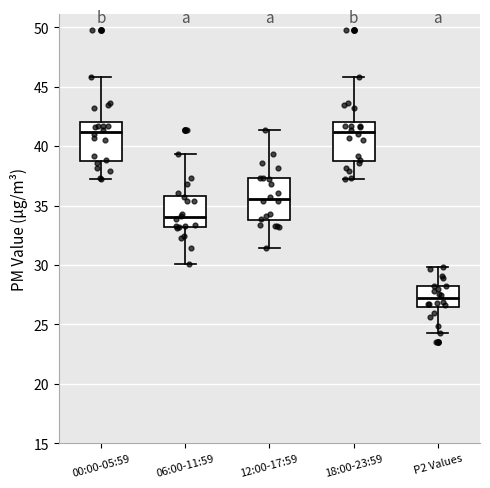

Where is the upper edge of the box for 18:00-23:59 on the y-axis? The values are not printed on the chart, so give them approximately, as read against the axis.

42.0